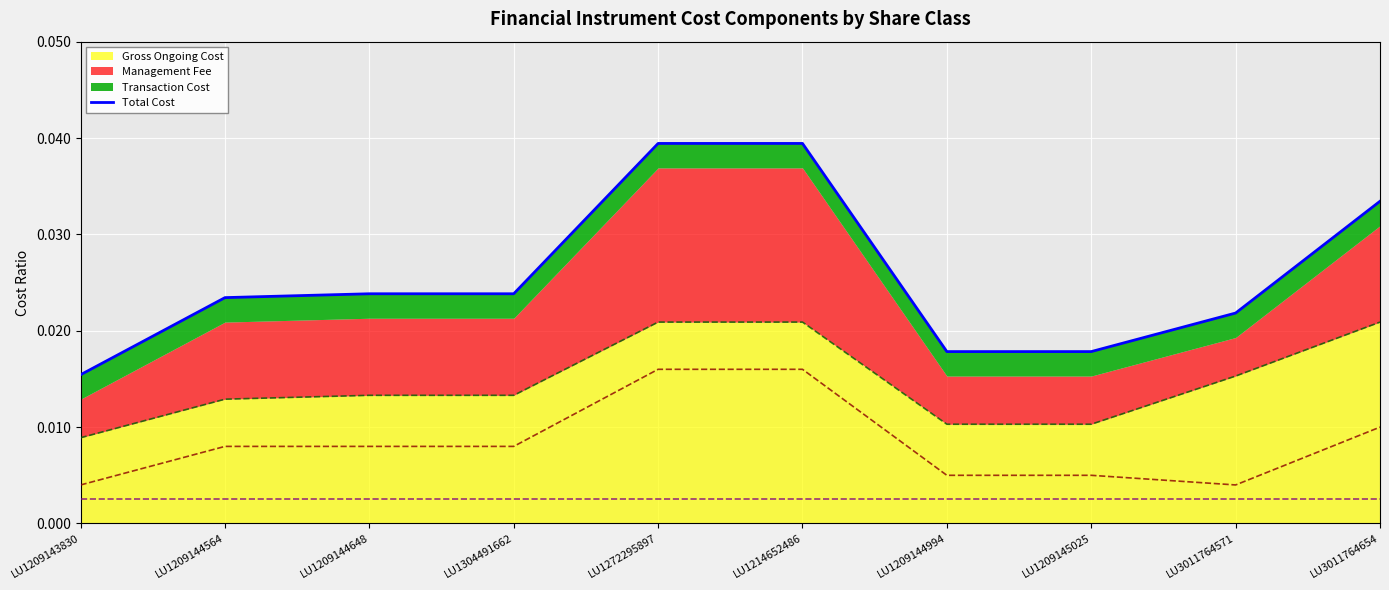

Reading left to right, list all the values displayed in this chart.

LU1209143830=0.0	LU1209144564=0.0	LU1209144648=0.0	LU1304491662=0.0	LU1272295897=0.0	LU1214652486=0.0	LU1209144994=0.0	LU1209145025=0.0	LU3011764571=0.0	LU3011764654=0.0